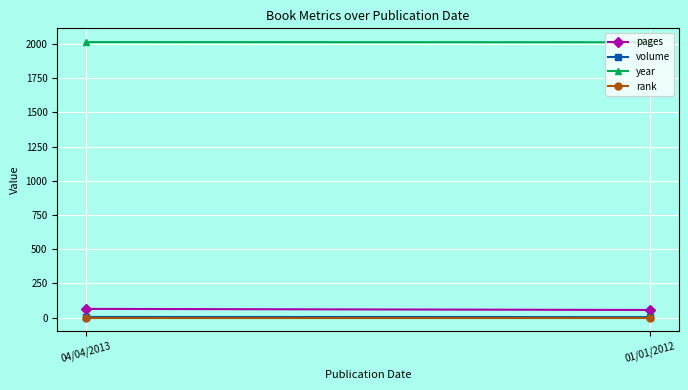

True or false: pages has a value of 64 at 04/04/2013.

True